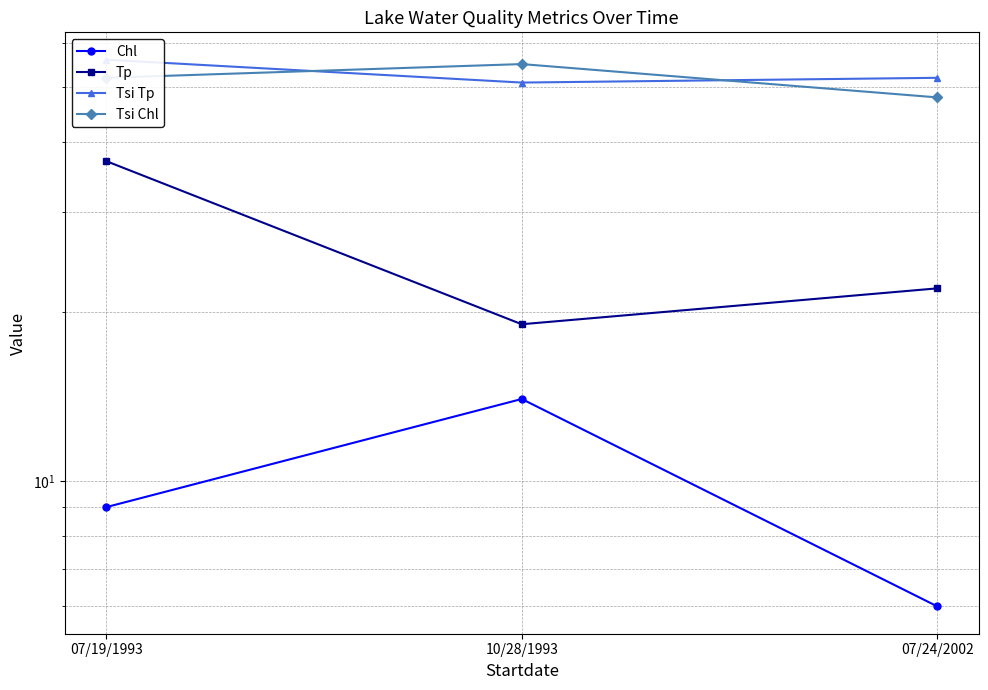

Reading left to right, list all the values displayed in this chart.

Chl: 07/19/1993=9	10/28/1993=14	07/24/2002=6
Tp: 07/19/1993=37	10/28/1993=19	07/24/2002=22
Tsi Tp: 07/19/1993=56	10/28/1993=51	07/24/2002=52
Tsi Chl: 07/19/1993=52	10/28/1993=55	07/24/2002=48